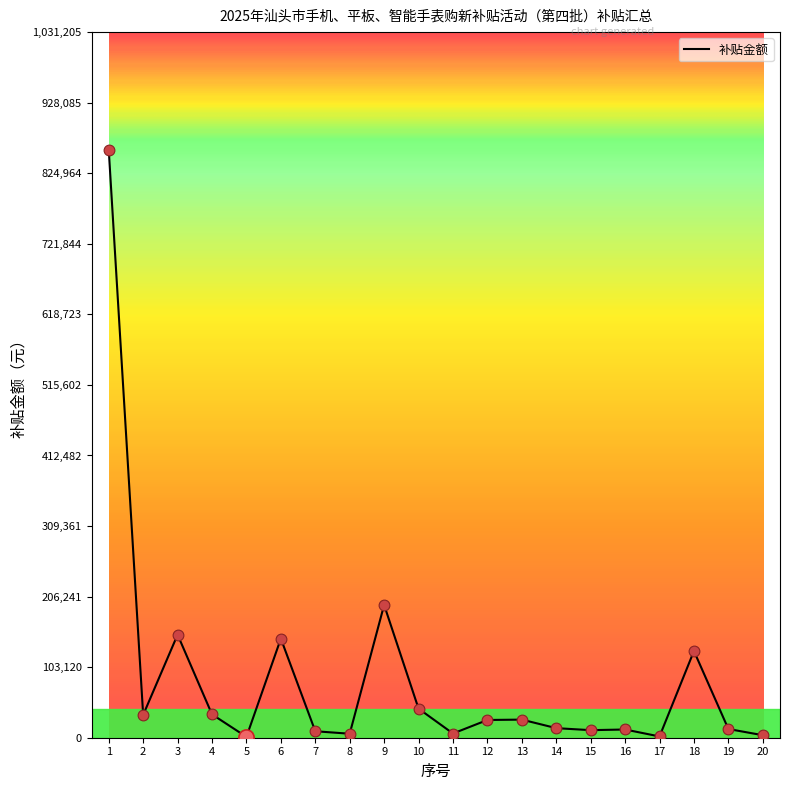

Approximately how many times larger is the value at 6 compared to 4?

4.2